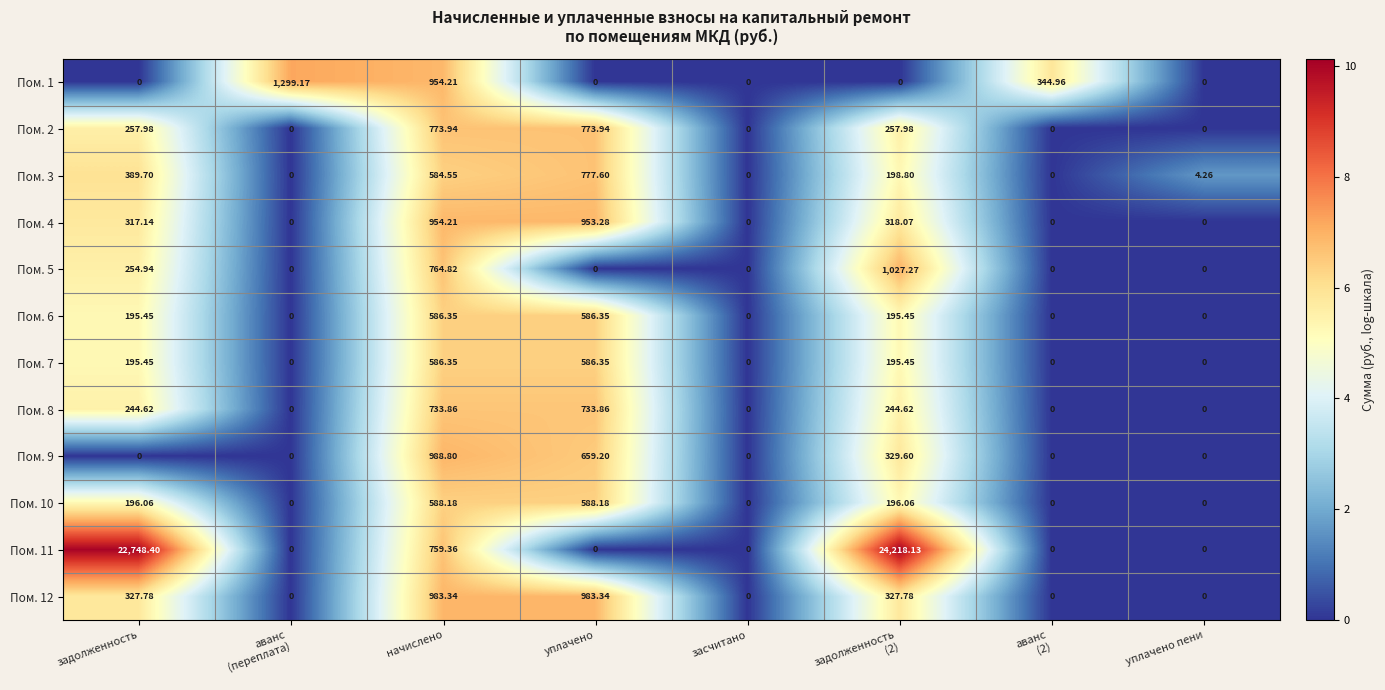

Is the value of Пом. 8 at начислено greater than the value of Пом. 11 at засчитано?

Yes